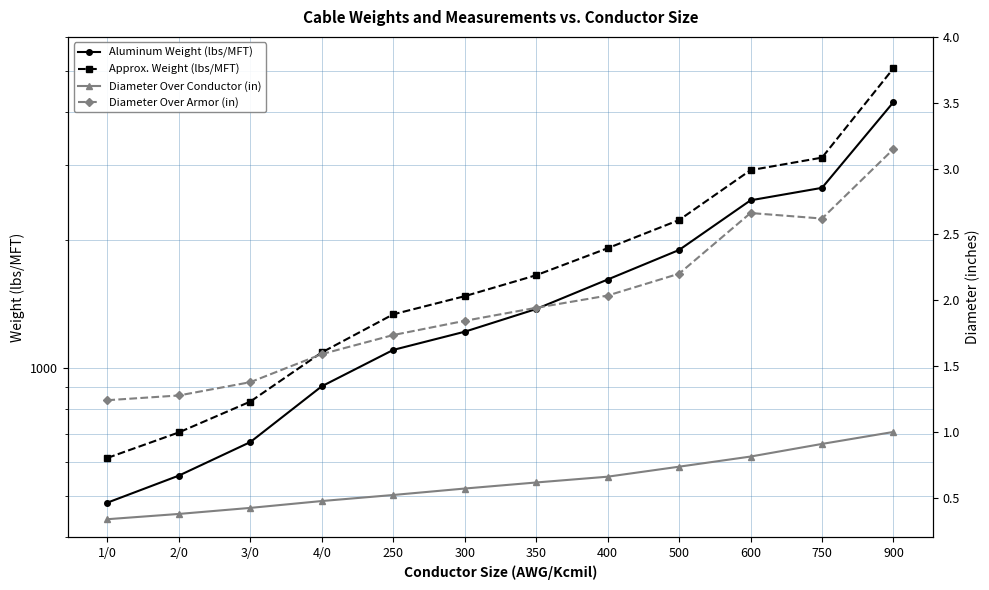

The Diameter Over Conductor (in) series shows 0.4 at 2/0. True or false?

True